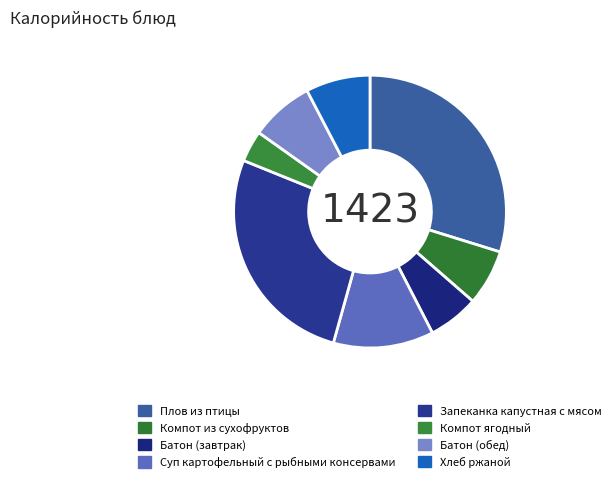

To the nearest percent, what is the difference between the largest and smallest slice percentages?

26%